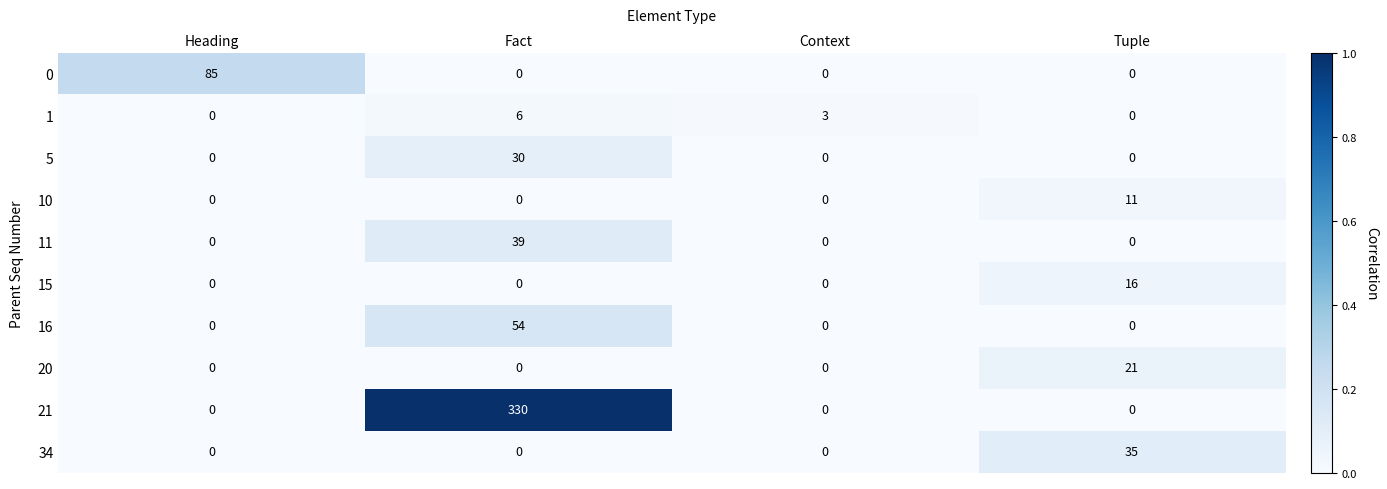

At how many categories does at least one series exceed 0?

4